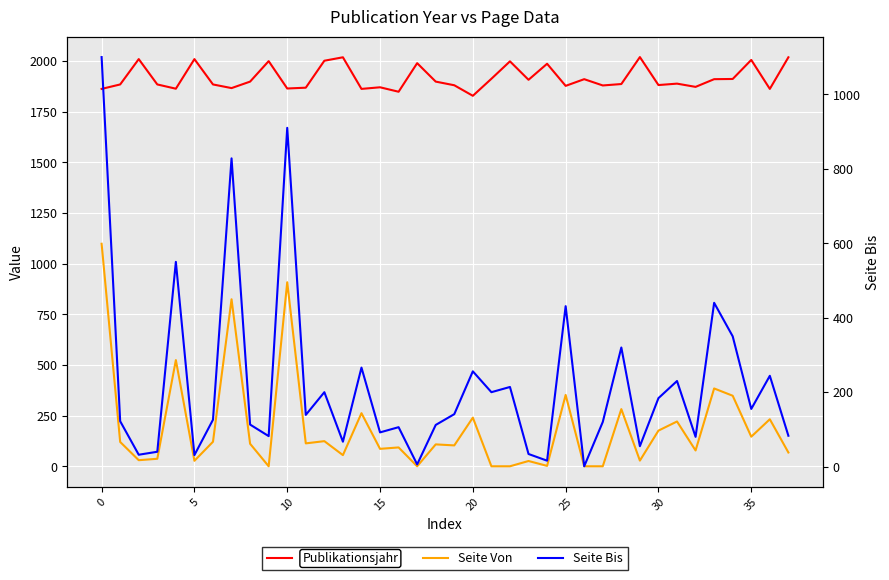

Read the Seite Von value at 29, to the nearest 50.

50